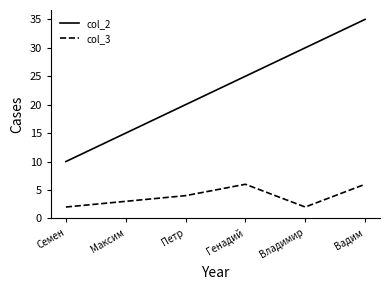

What position from the left is Генадий?

4